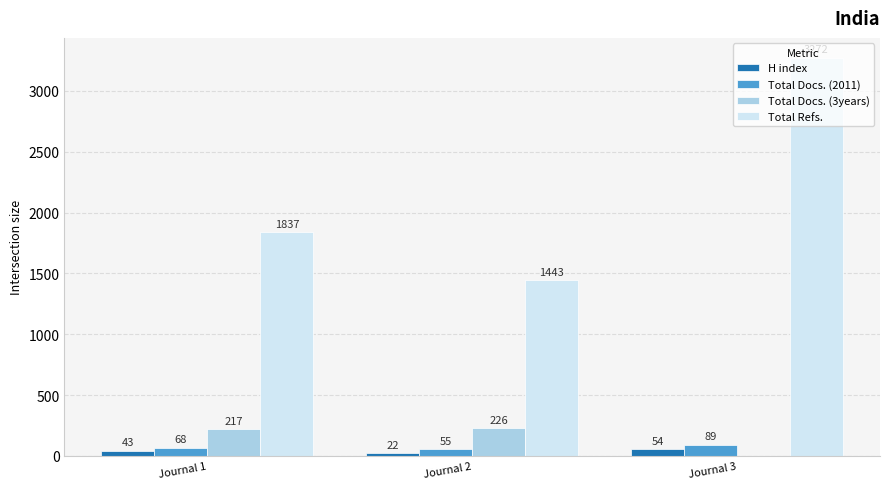

The value of Total Refs. at Journal 1 is 2742. True or false?

False